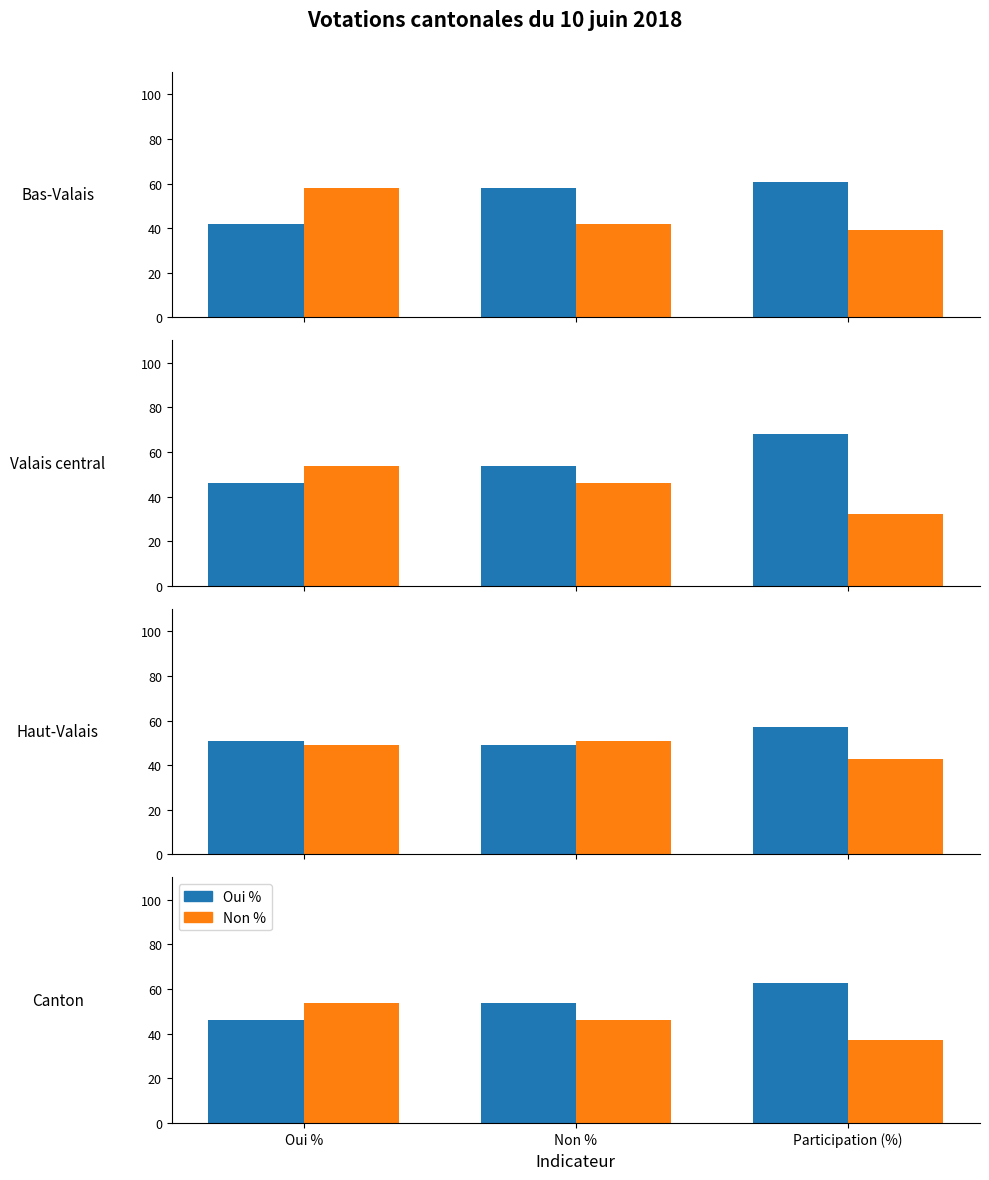

How many series are shown in this chart?

2